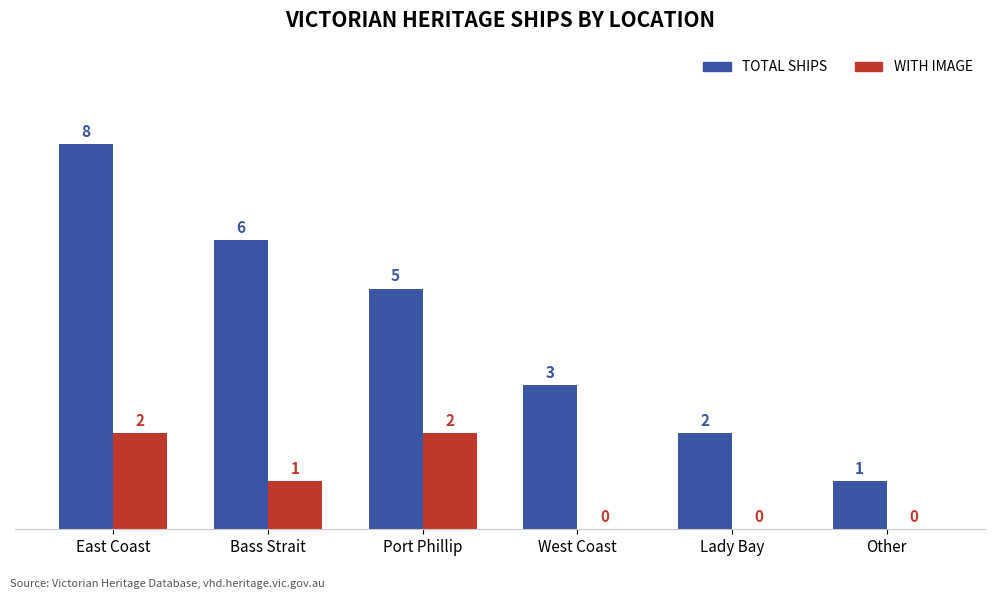

At which category is the sum across all series the highest?

East Coast